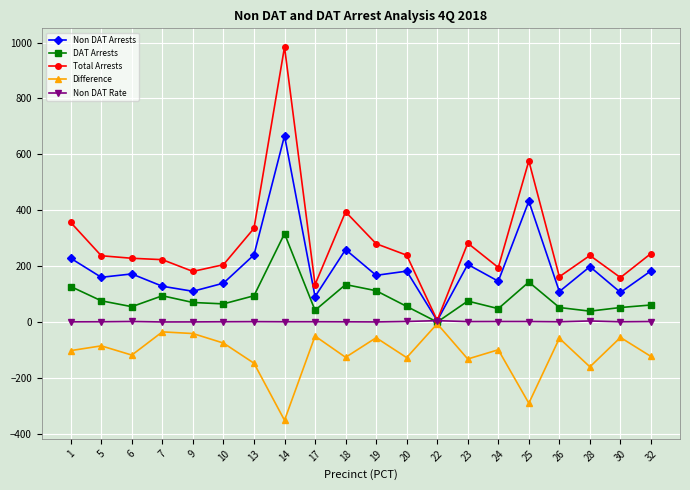

Which series has the largest range (max minus min)?

Total Arrests